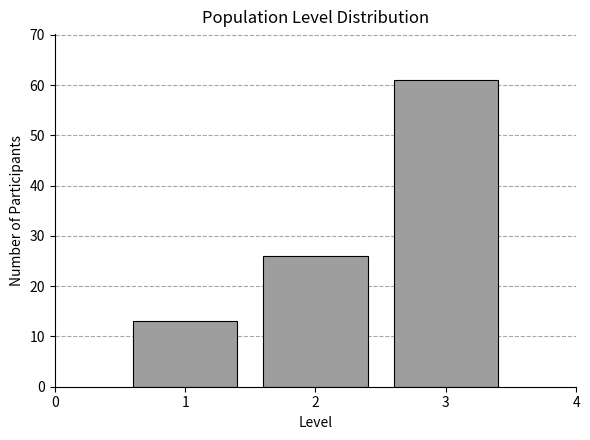

What is the height of the bar covering 1.5 to 2.5 on the x-axis? The values are not printed on the chart, so give them approximately, as read against the axis.

26